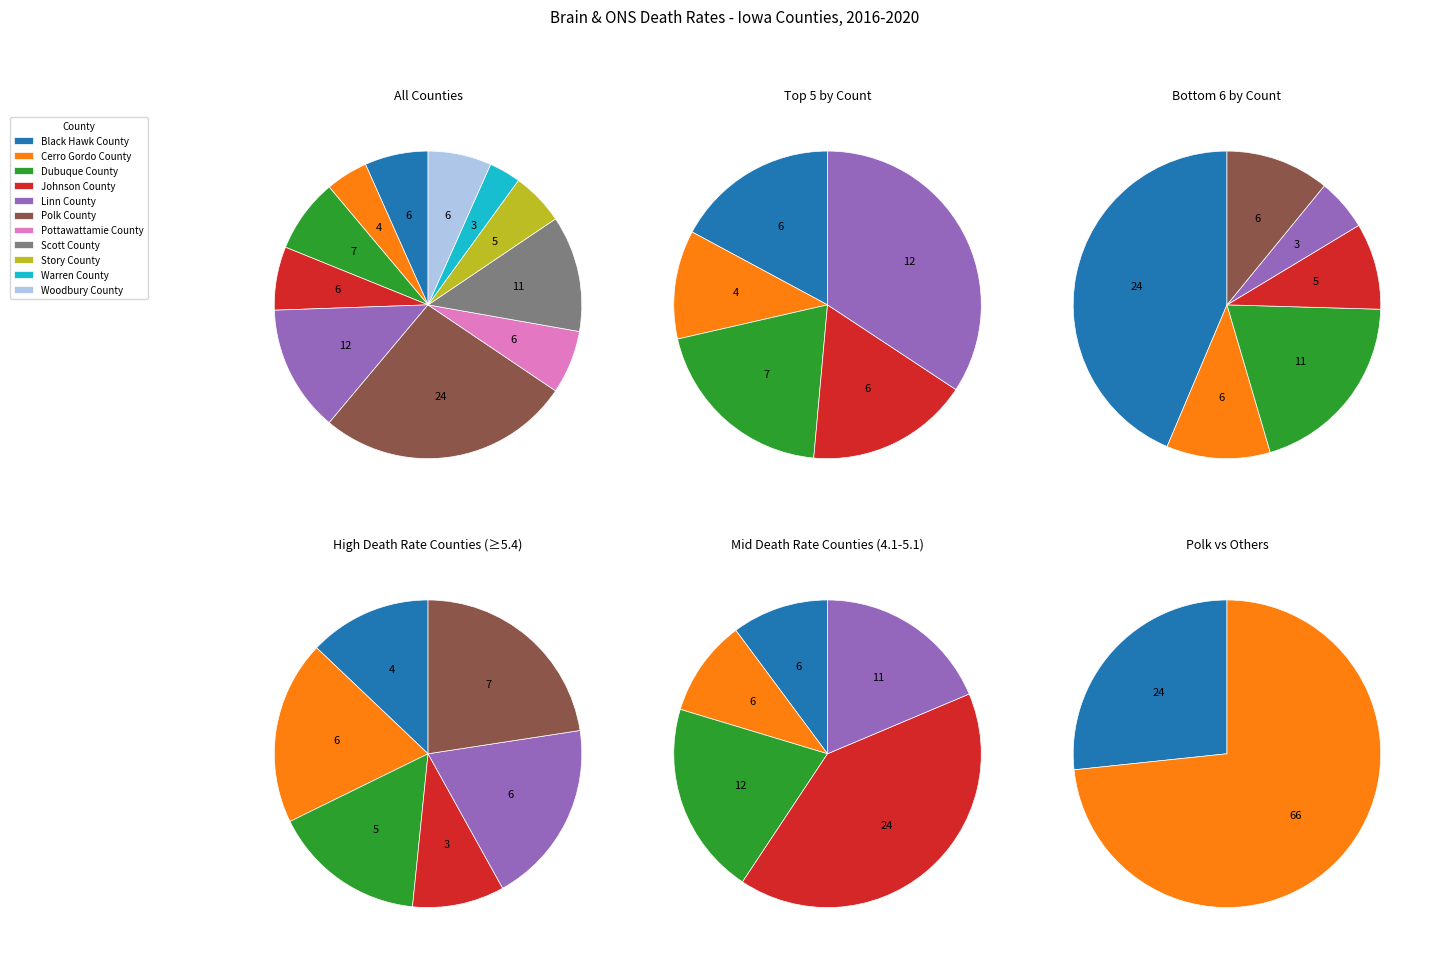

Is it true that Linn County is 13% of the pie?

True